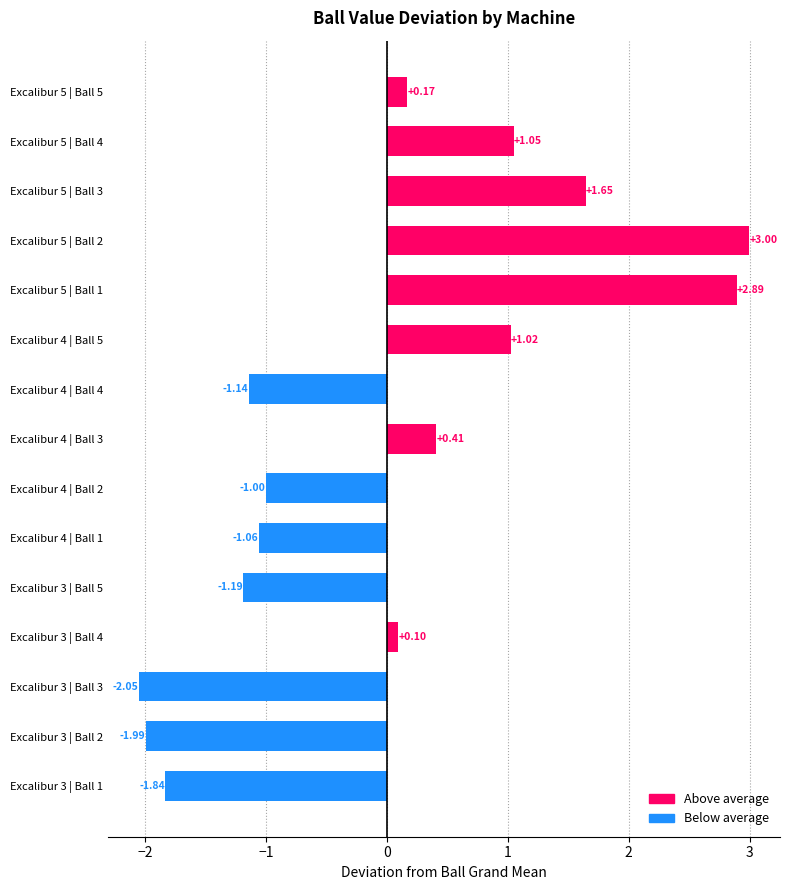

Rank the categories by value from lowest to highest.

Excalibur 3 | Ball 3, Excalibur 3 | Ball 2, Excalibur 3 | Ball 1, Excalibur 3 | Ball 5, Excalibur 4 | Ball 4, Excalibur 4 | Ball 1, Excalibur 4 | Ball 2, Excalibur 3 | Ball 4, Excalibur 5 | Ball 5, Excalibur 4 | Ball 3, Excalibur 4 | Ball 5, Excalibur 5 | Ball 4, Excalibur 5 | Ball 3, Excalibur 5 | Ball 1, Excalibur 5 | Ball 2